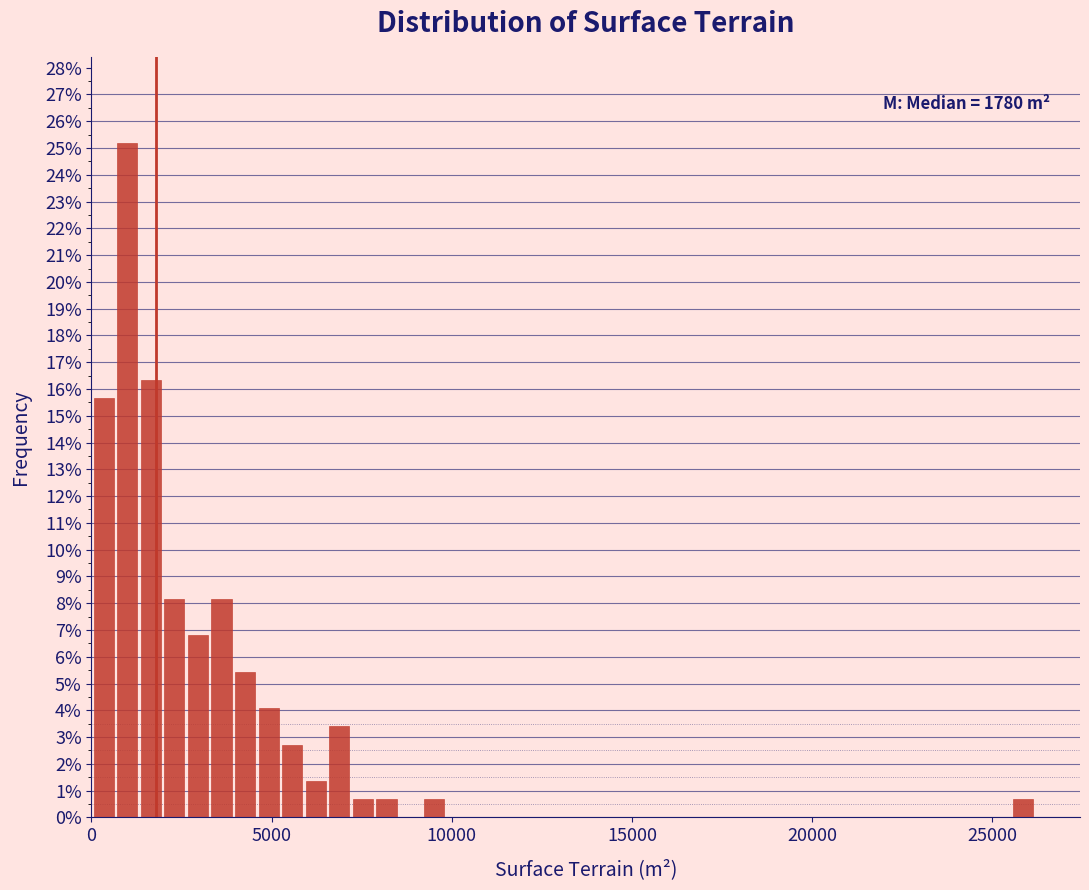

Read against the x-axis, roughly where is the centre of the tallest bar?

1000